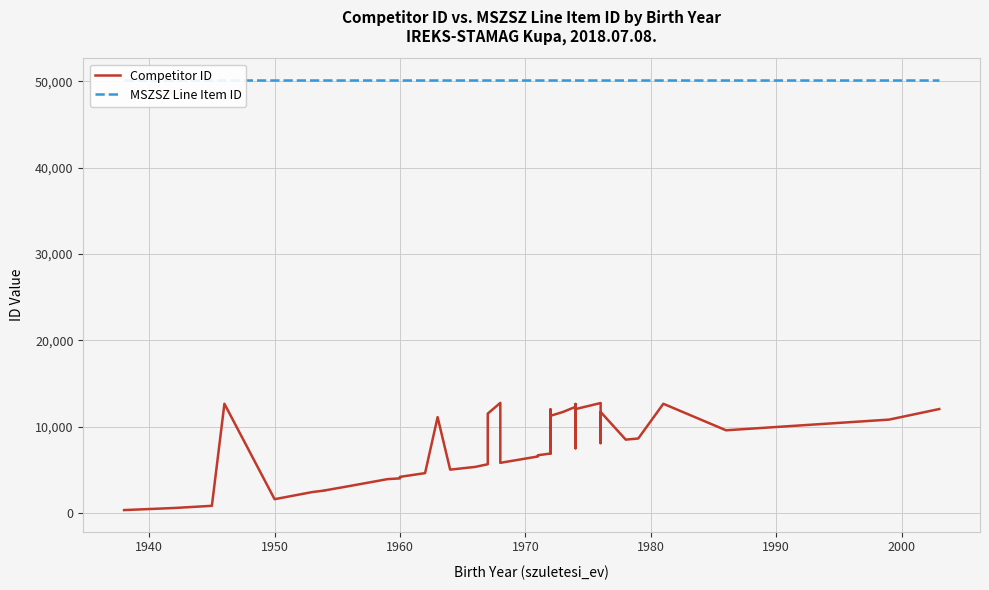

The Competitor ID series shows 4022 at 1960. True or false?

True